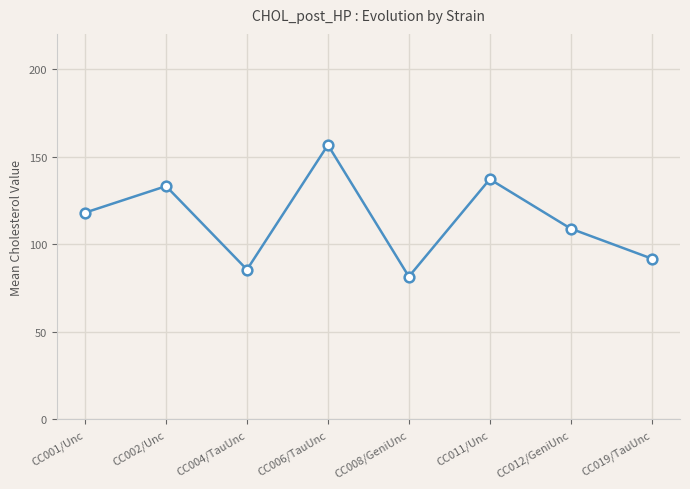

What is the change in value from CC001/Unc to CC008/GeniUnc?

-36.5